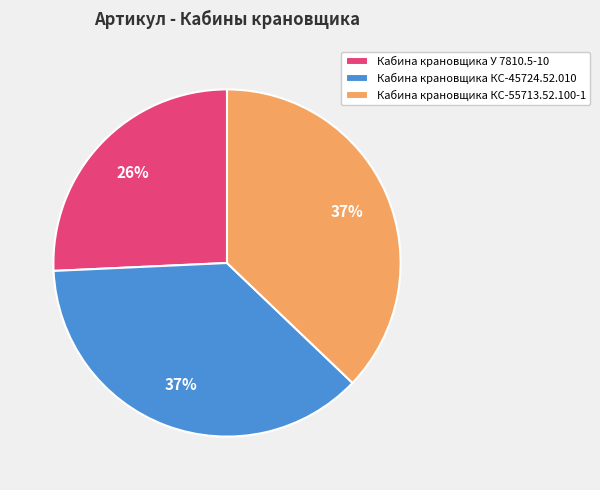

To the nearest percent, what percentage of the pie is Кабина крановщика КС-45724.52.010?

37%